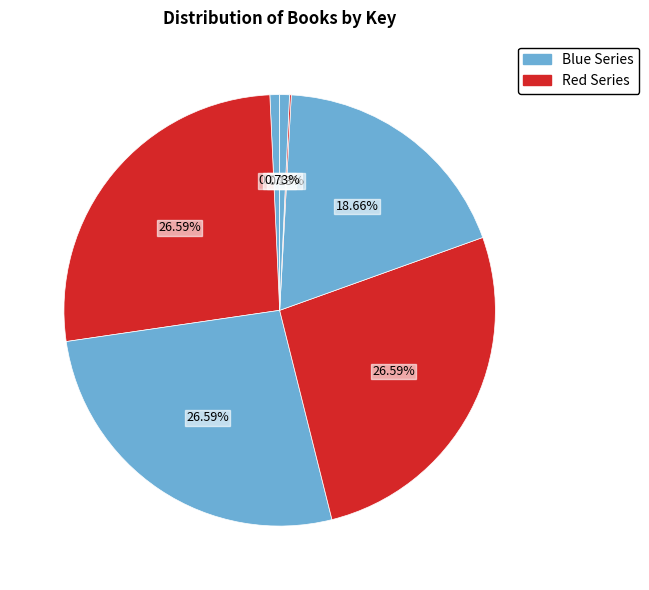

To the nearest percent, what is the difference between the largest and smallest slice percentages?

26%